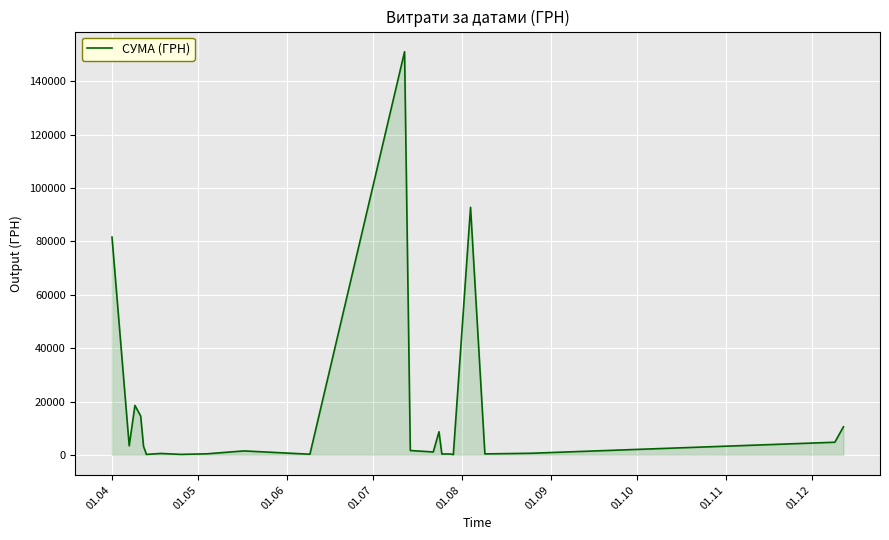

What is the sum of all values?

396613.3